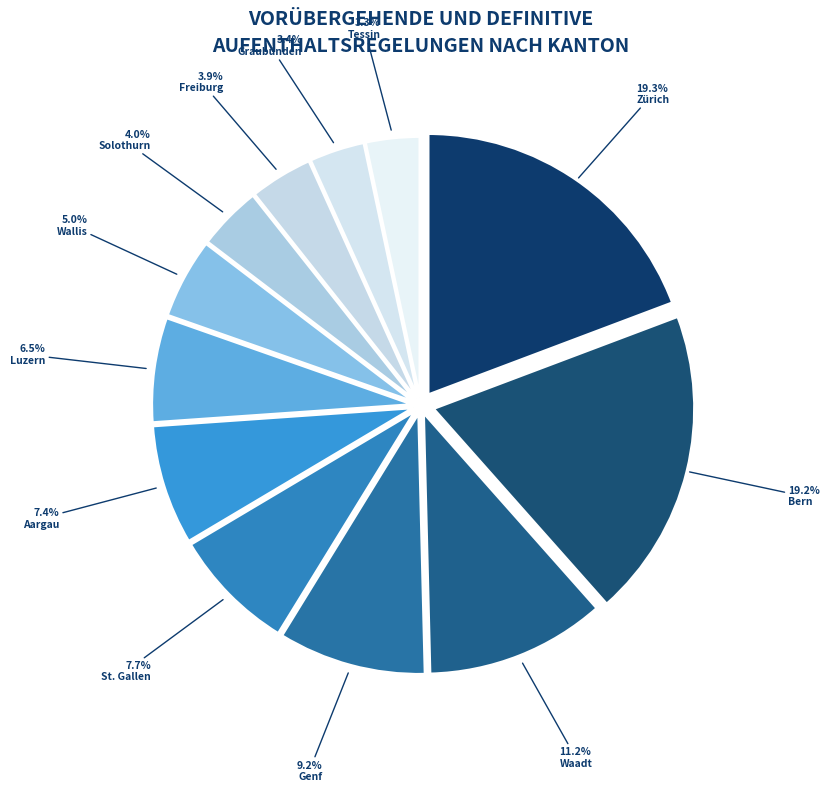

To the nearest percent, what is the combined percentage of Wallis and St. Gallen?

13%